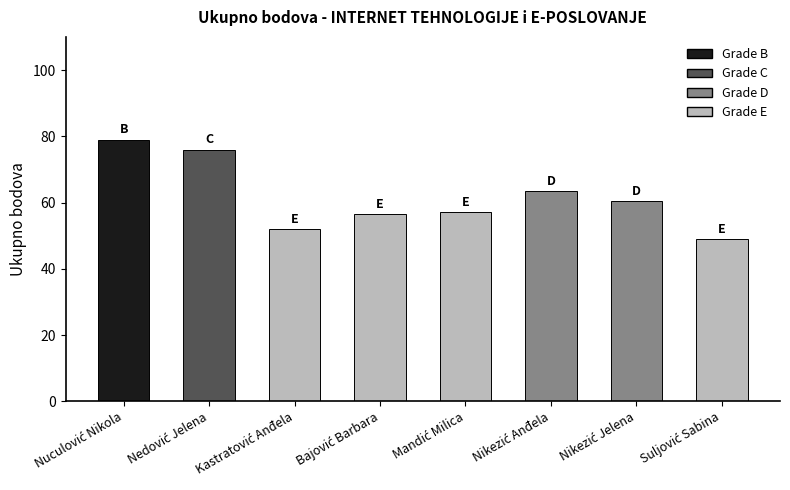

What is the minimum value shown in the chart?

49.0